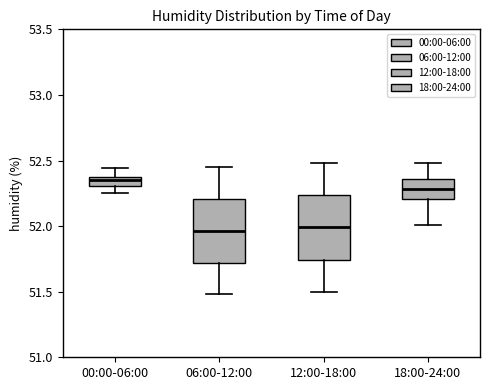

Which box has the highest median line?

00:00-06:00